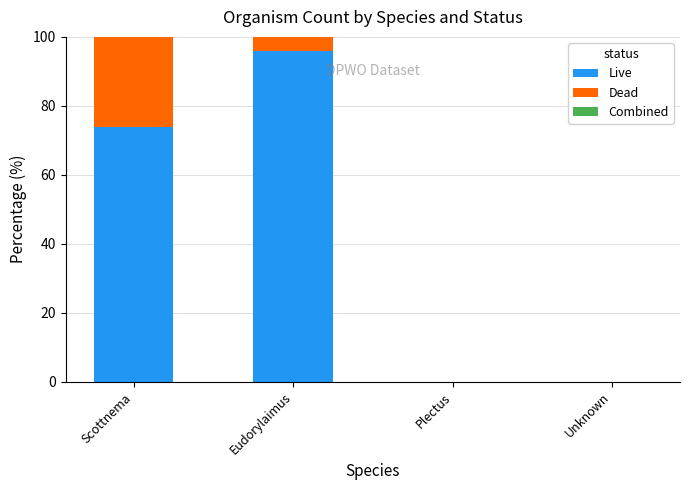

What is the sum of the Live values at Eudorylaimus and Unknown?

95.9